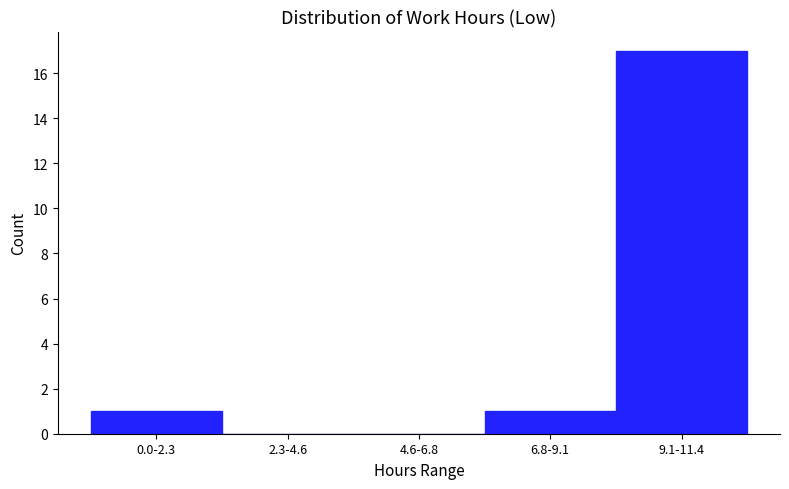

Reading left to right, extract all data points from this chart.

0.0-2.3=1	2.3-4.6=0	4.6-6.8=0	6.8-9.1=1	9.1-11.4=17